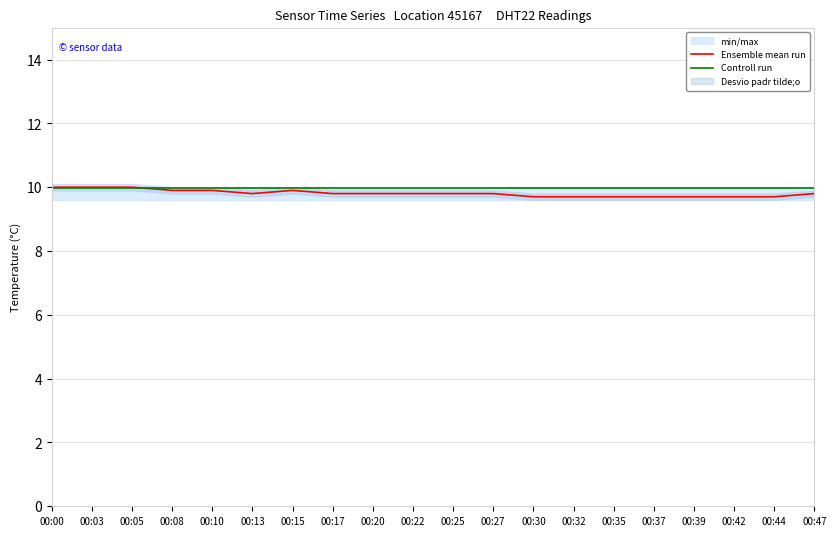

The value of Ensemble mean run at 00:27 is 9.8. True or false?

True